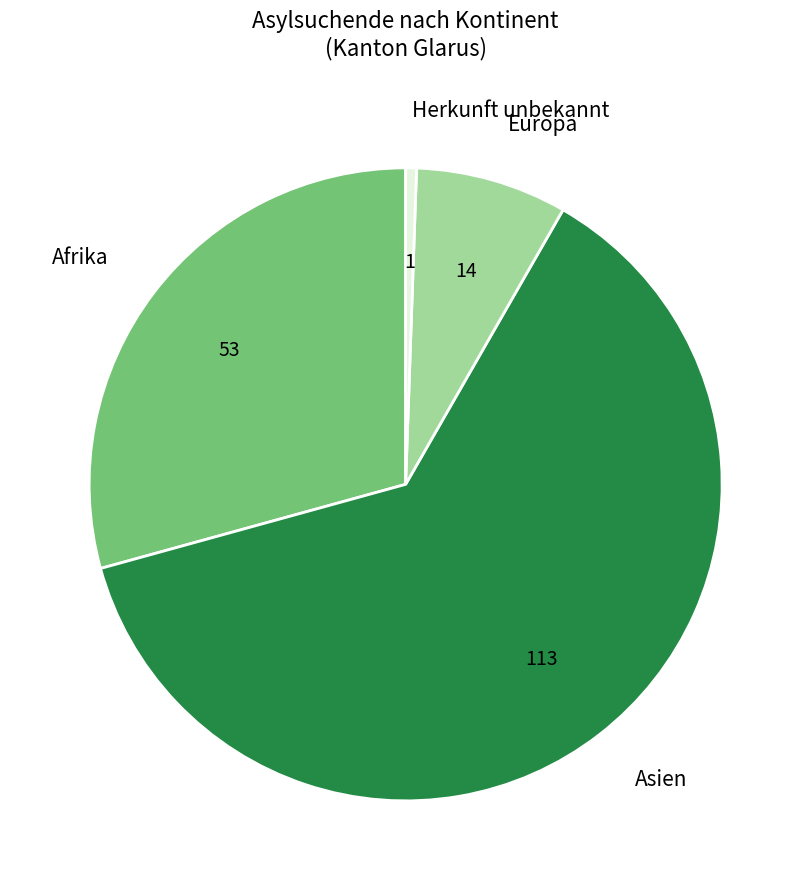

Do Europa and Afrika together represent more than half of the pie?

No